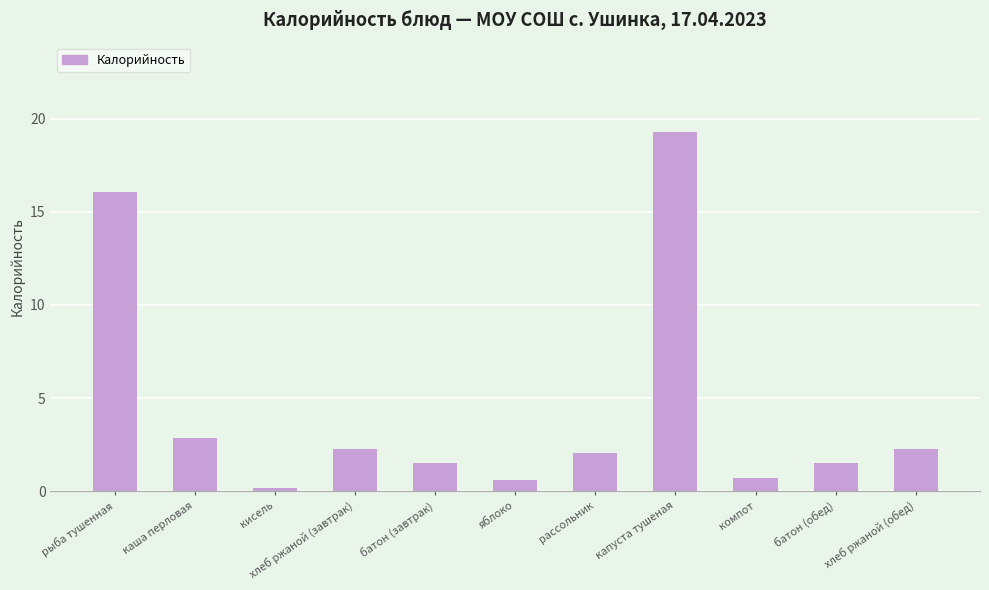

Reading right to left, list all the values displayed in this chart.

хлеб ржаной (обед)=2.3	батон (обед)=1.5	компот=0.7	капуста тушеная=19.3	рассольник=2.1	яблоко=0.6	батон (завтрак)=1.5	хлеб ржаной (завтрак)=2.3	кисель=0.2	каша перловая=2.9	рыба тушенная=16.1